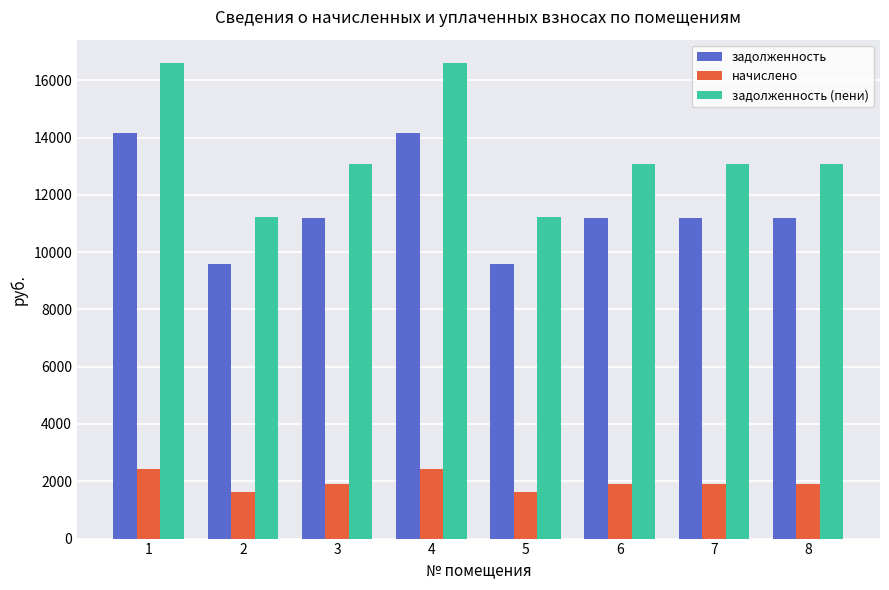

How many bars are there in total?

24